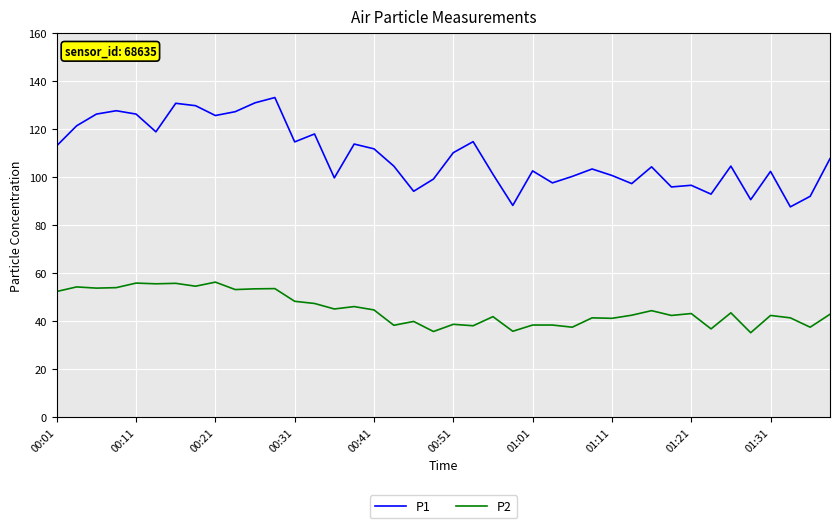

List the series in order of their peak value, highest first.

P1, P2